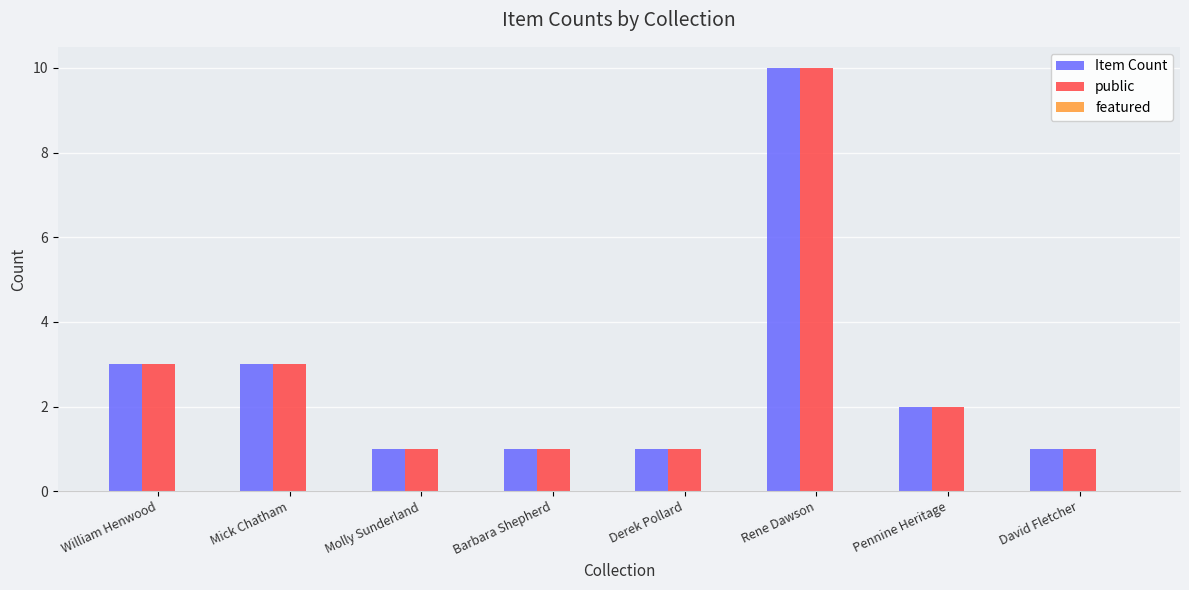

What is the difference between the highest and lowest values at William Henwood?

0